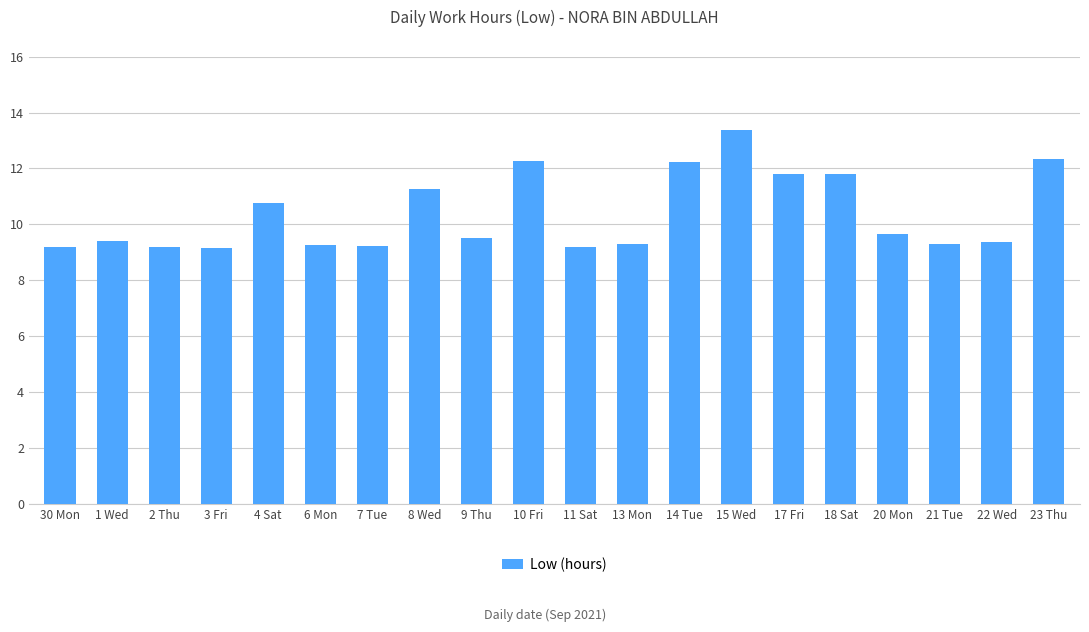

What is the greatest value displayed?

13.4